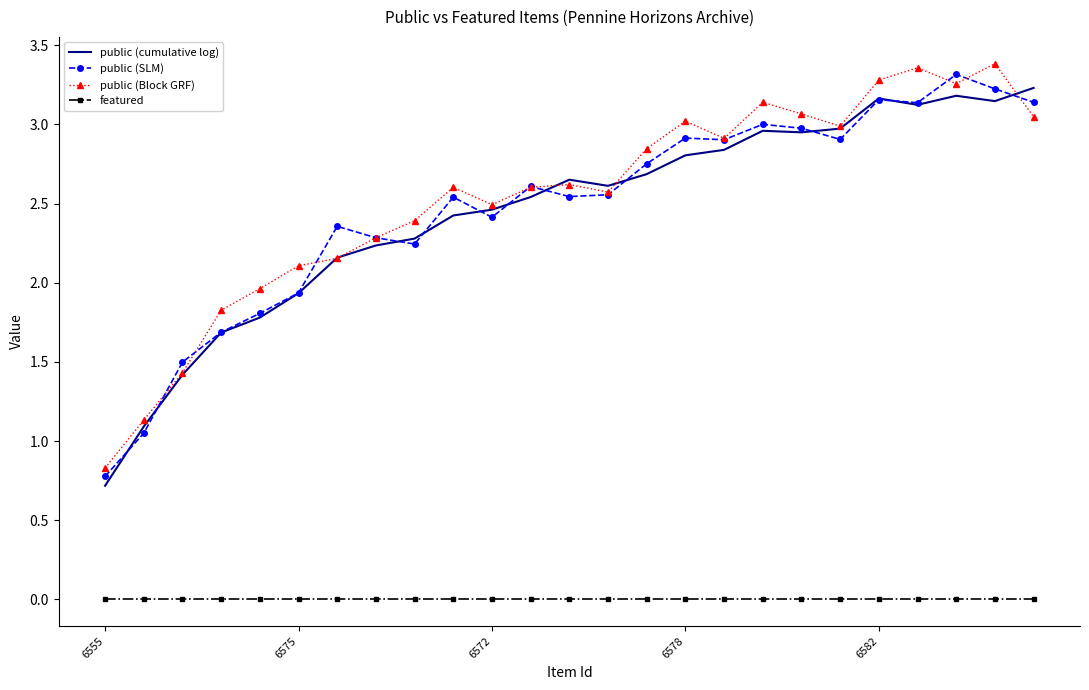

True or false: public (SLM) and featured intersect in this chart.

False